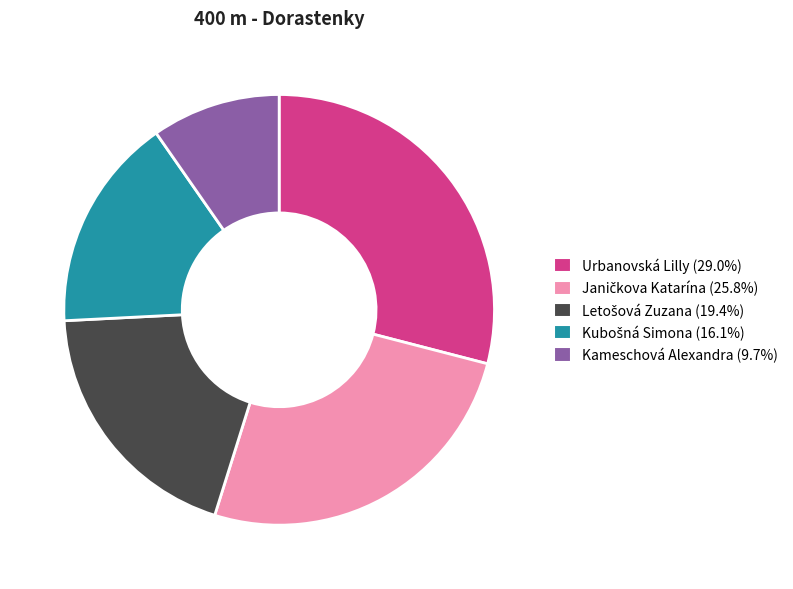

What is the ratio of the value at Urbanovská Lilly (29.0%) to the value at Kameschová Alexandra (9.7%)?

3.0